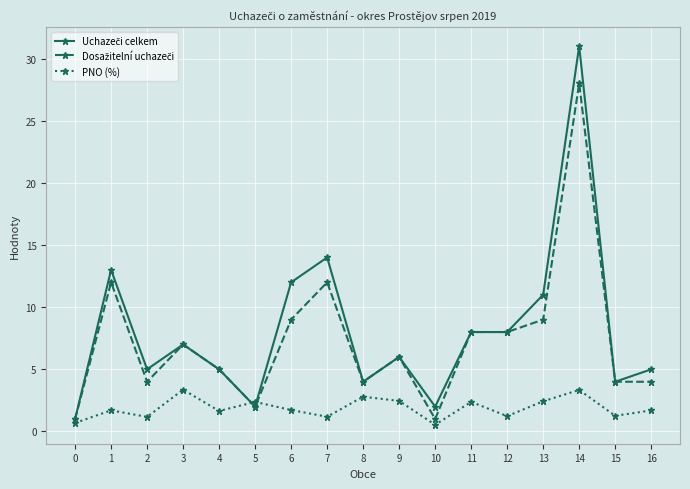

What is the greatest value displayed?

31.0